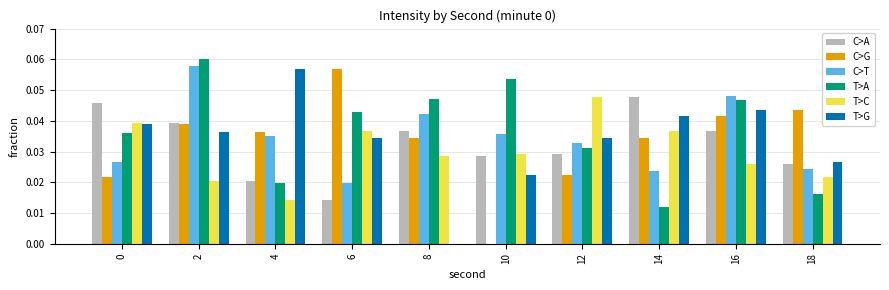

The C>T series shows 0.0 at 0. True or false?

True